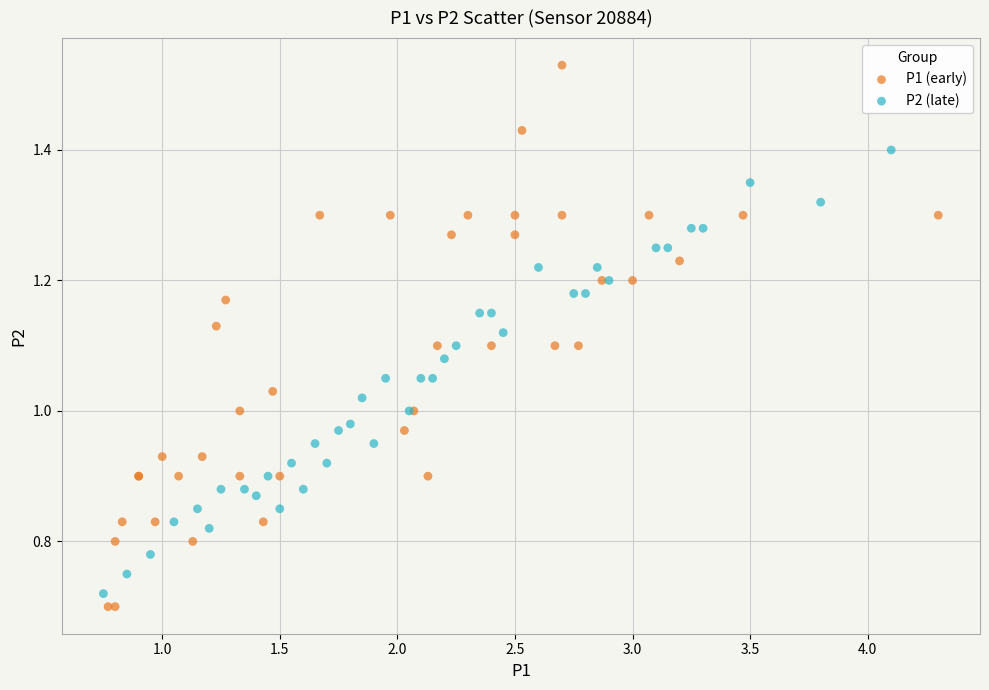

Which series reaches the maximum Y coordinate?

P1 (early)